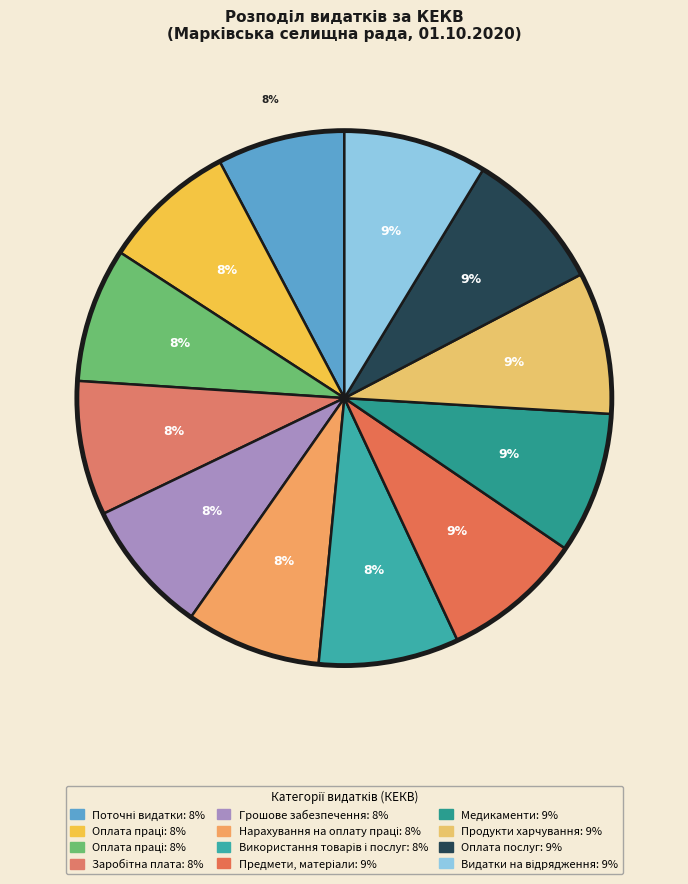

How many segments does this pie chart have?

12